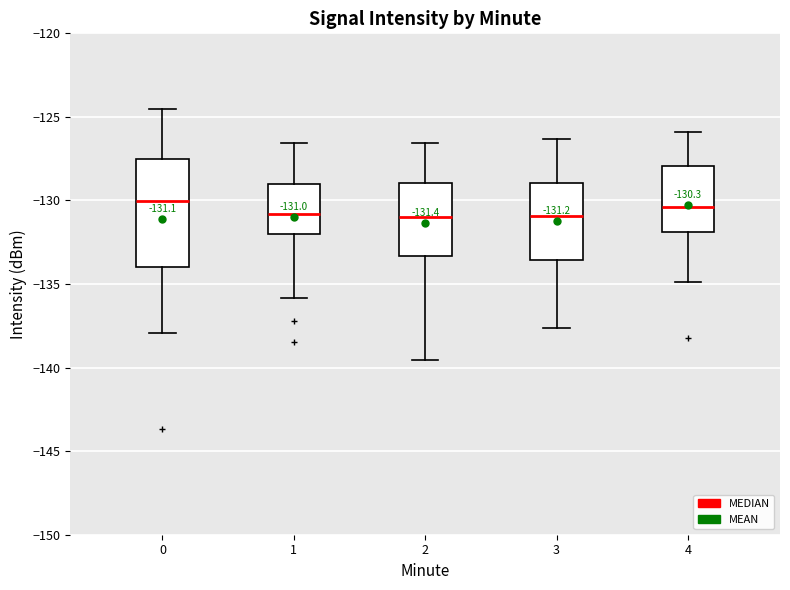

Which box is the tallest, from its lower edge to its upper edge?

0